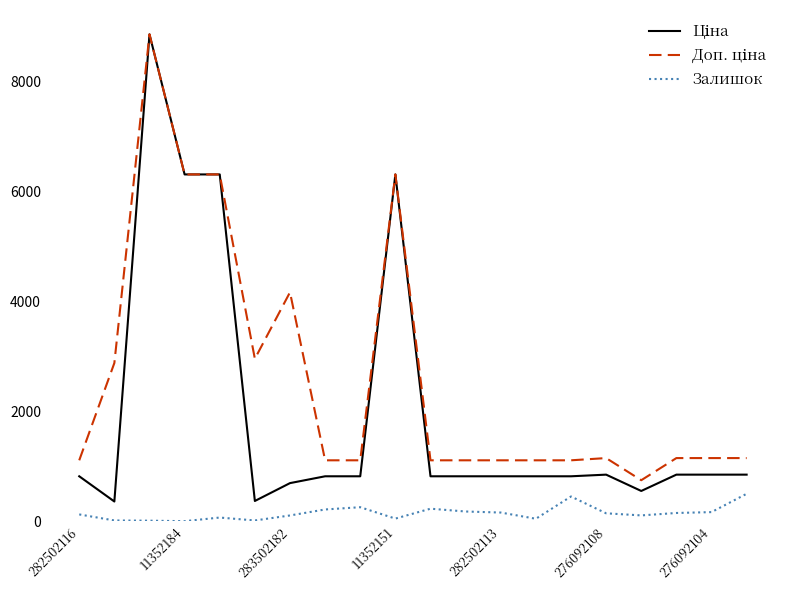

What is the greatest value displayed?

8856.7